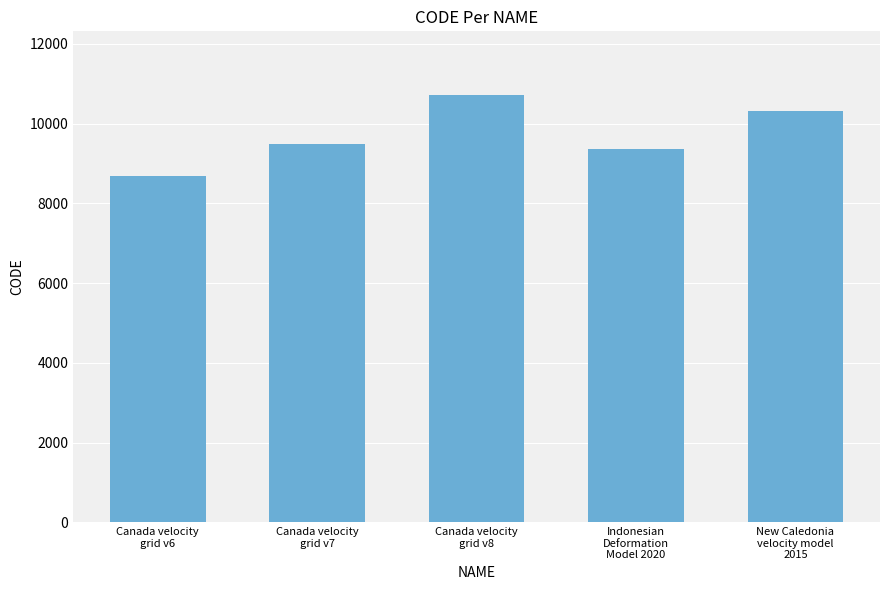

What is the change in value from Canada velocity
grid v6 to New Caledonia
velocity model
2015?

+1647